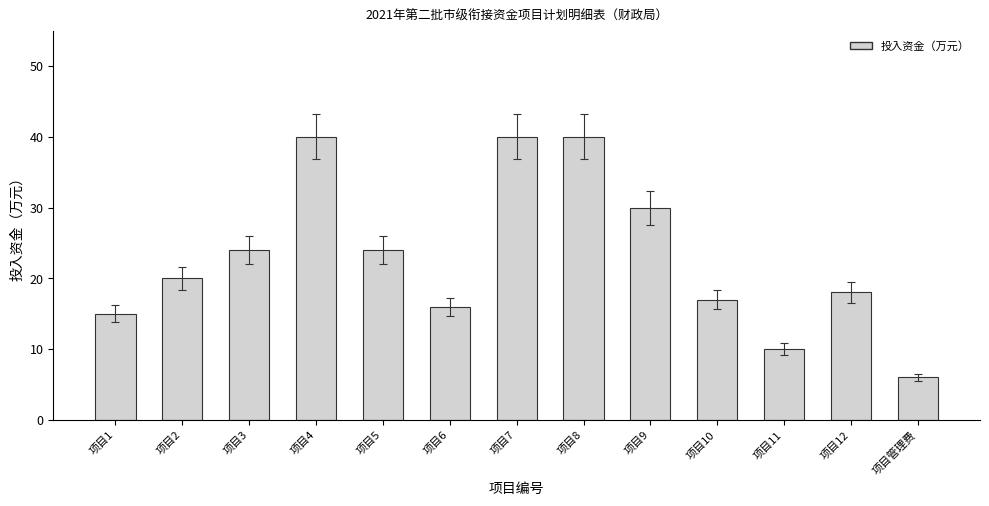

What is the label of the 3rd bar from the right?

项目11